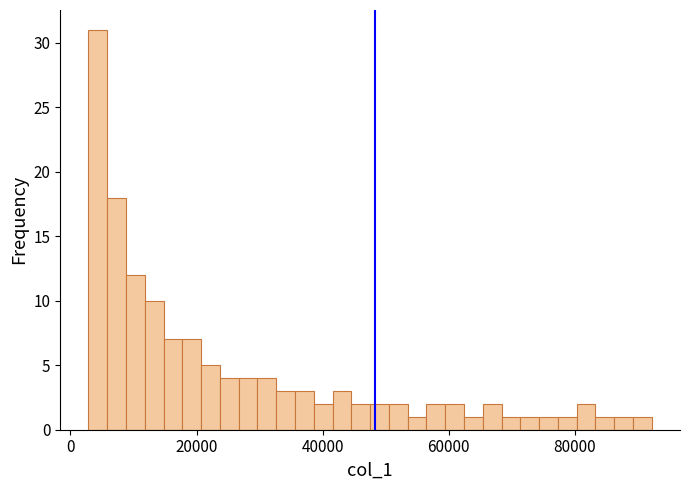

Read against the x-axis, roughly where is the centre of the tallest bar?

4000